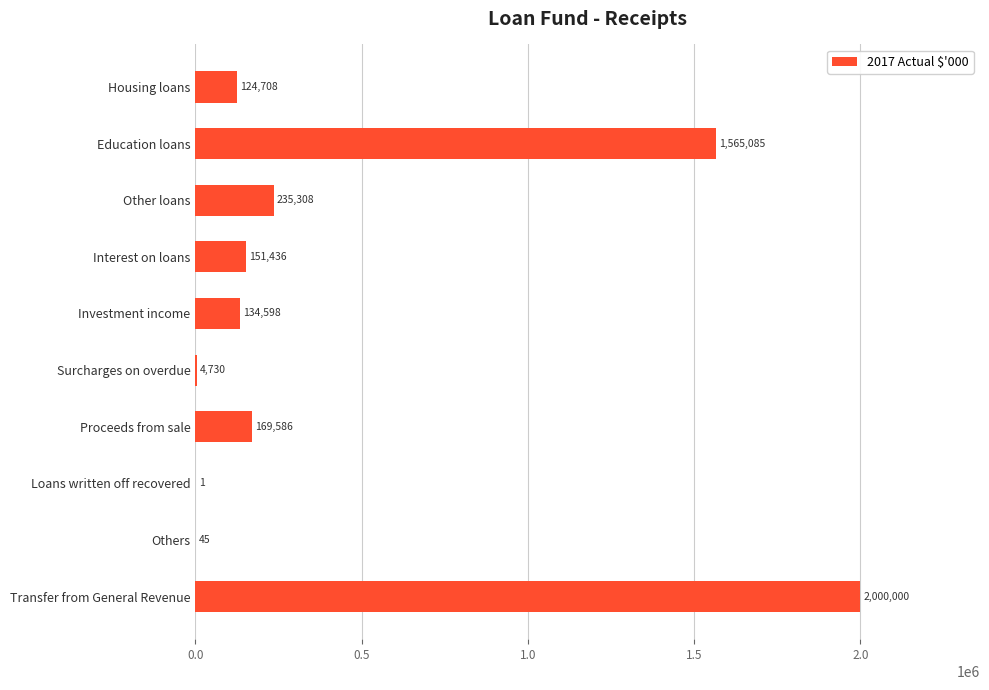

Reading bottom to top, extract all data points from this chart.

Transfer from General Revenue=2000000	Others=45	Loans written off recovered=1	Proceeds from sale=169586	Surcharges on overdue=4730	Investment income=134598	Interest on loans=151436	Other loans=235308	Education loans=1565085	Housing loans=124708